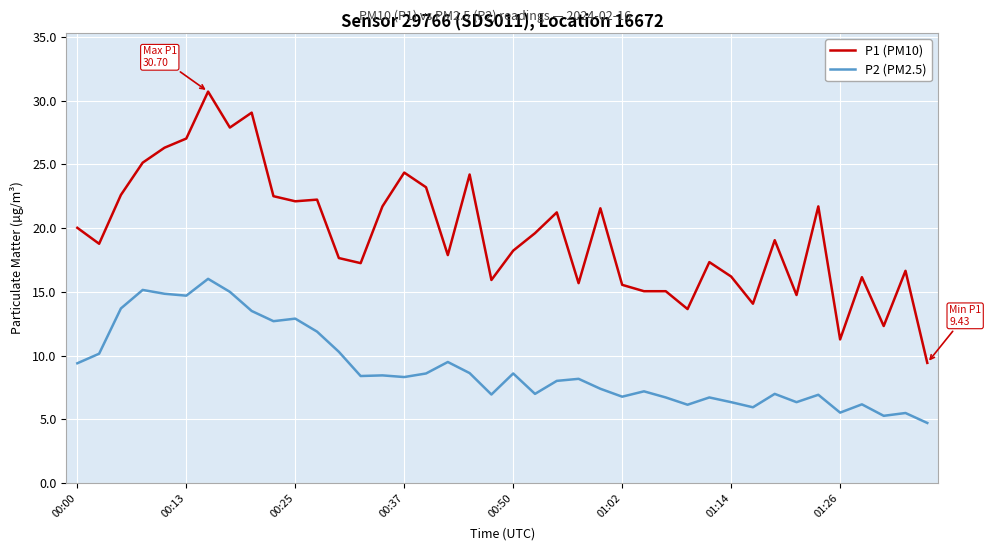

What is the minimum value for P1 (PM10)?

9.4